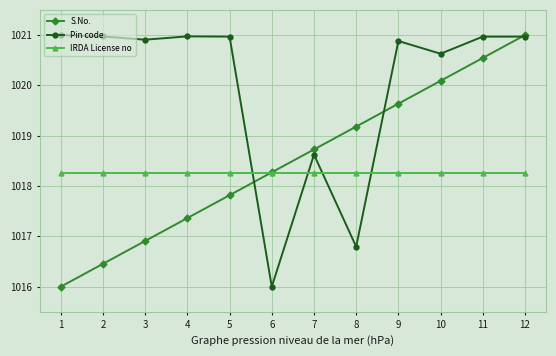

Is it true that Pin code equals 1016.0 at 6?

True